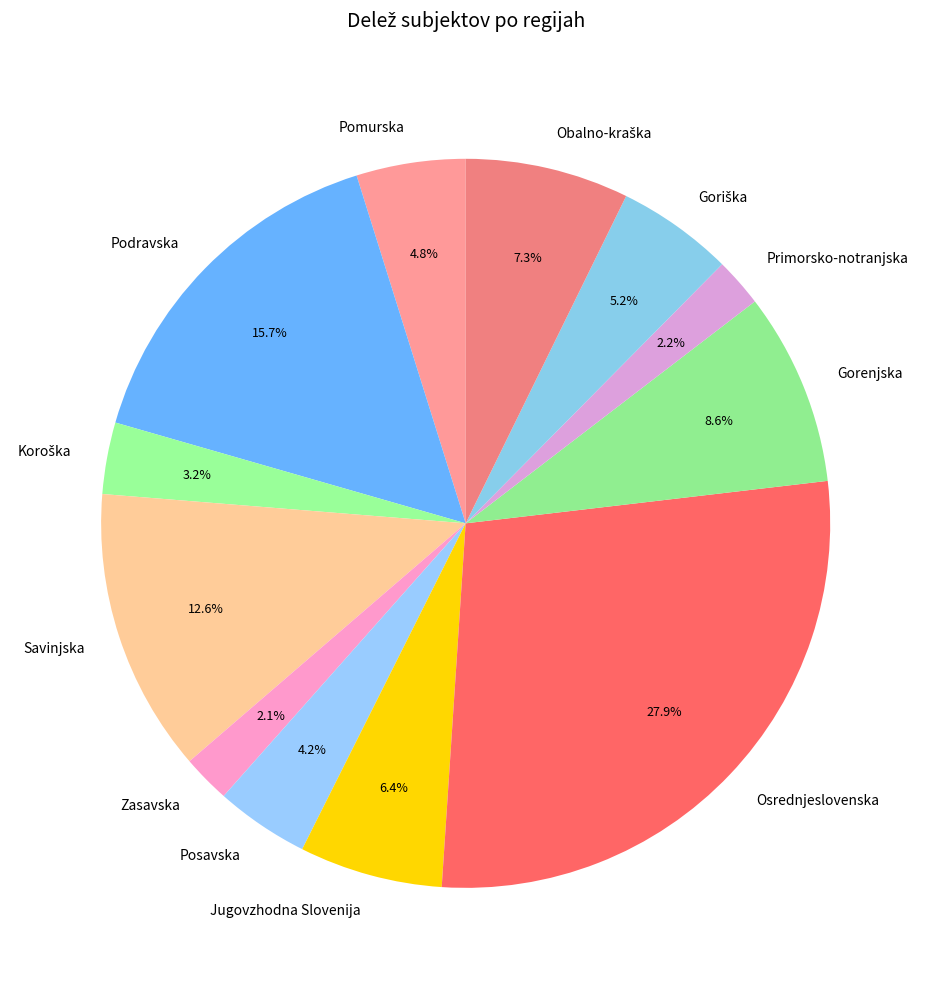

Does any single category account for the majority?

No